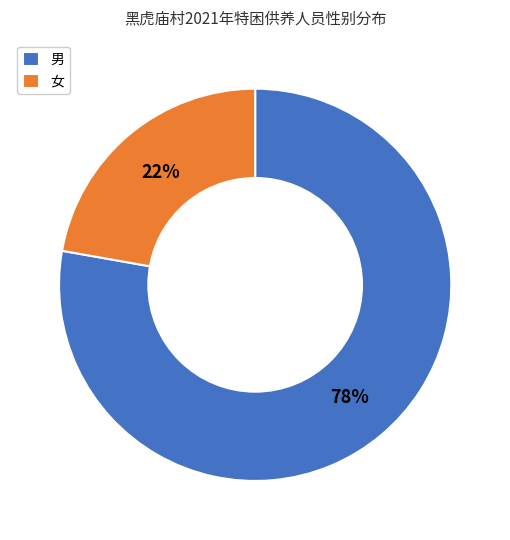

Which slice represents more than half of the pie?

男